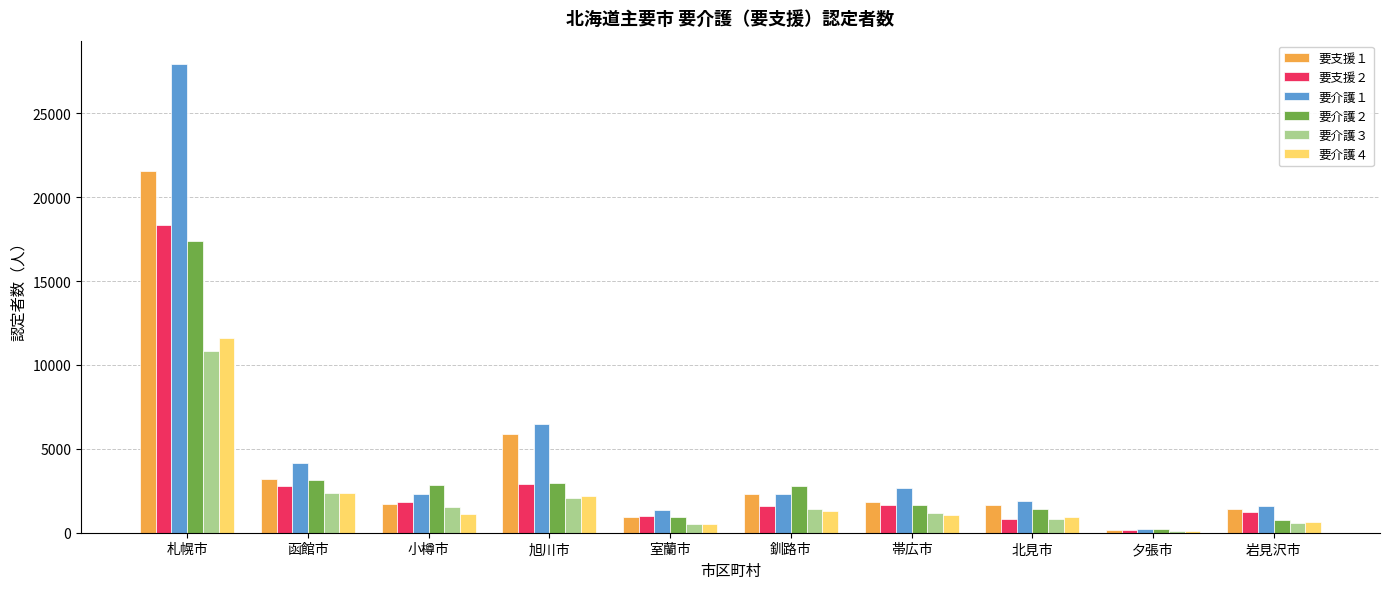

Where is 要介護３ nearest to the value 5473?

函館市